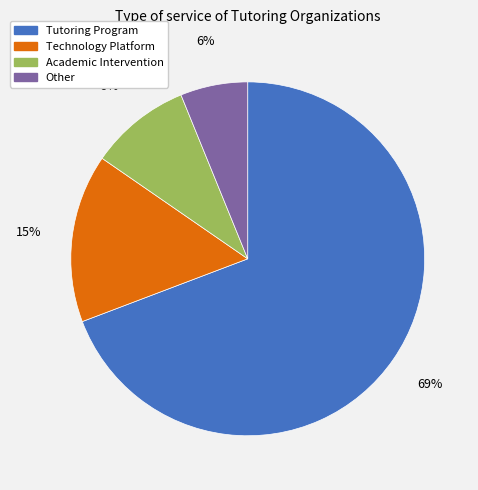

Which category has the smallest portion of the pie?

Other